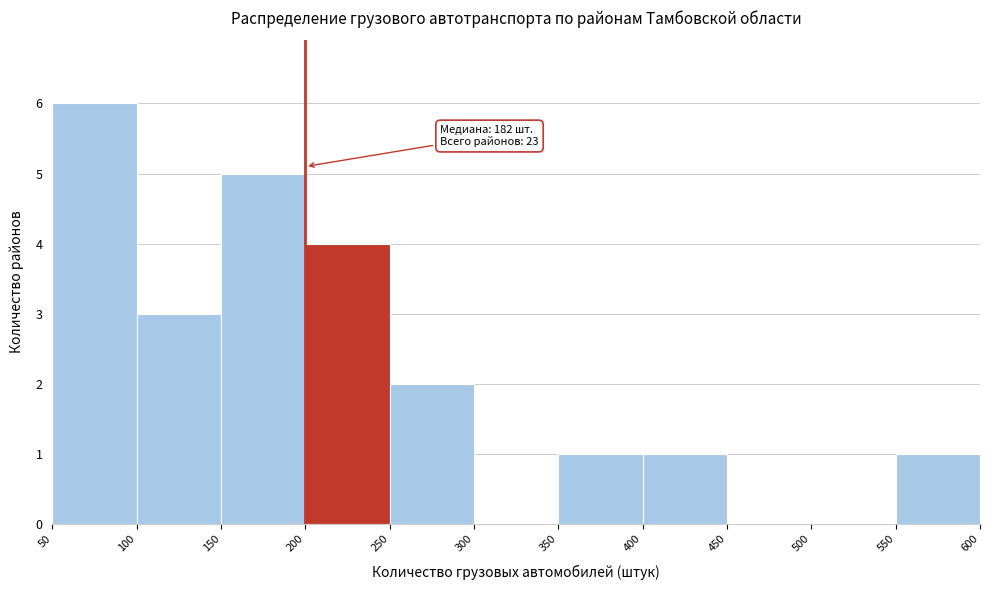

Over which range of the x-axis is the bar tallest?

50 to 100